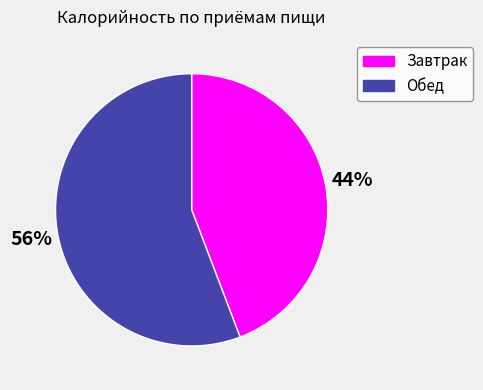

How many slices are in this pie chart?

2